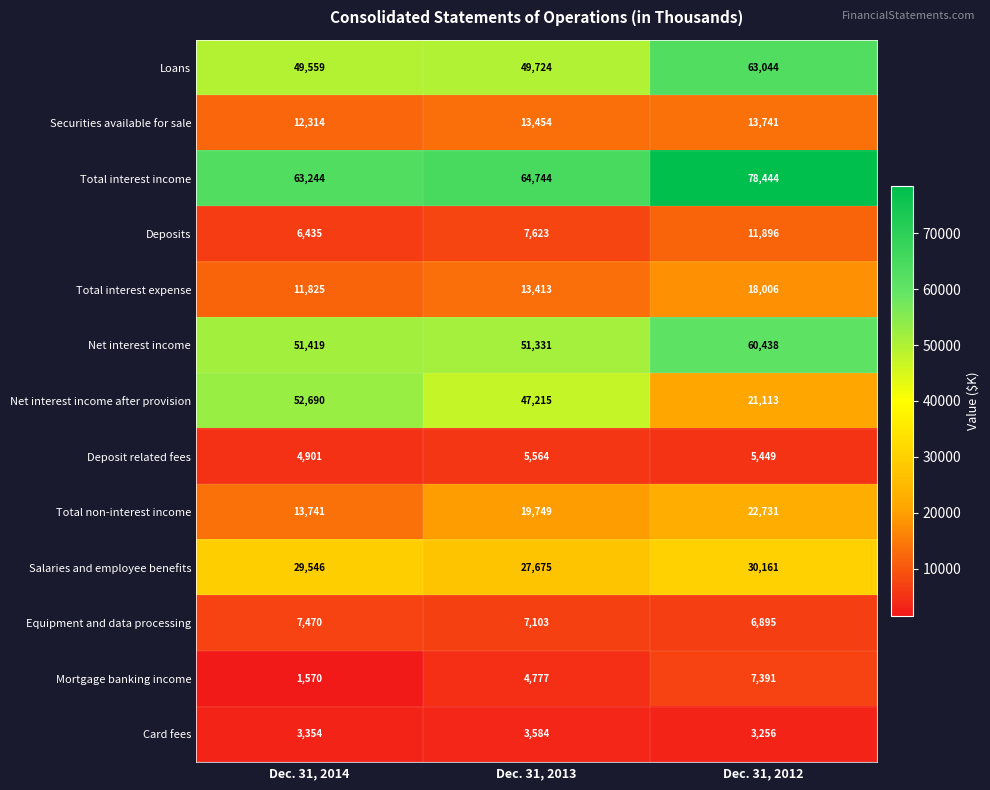

The Total interest income series shows 108716 at Dec. 31, 2014. True or false?

False